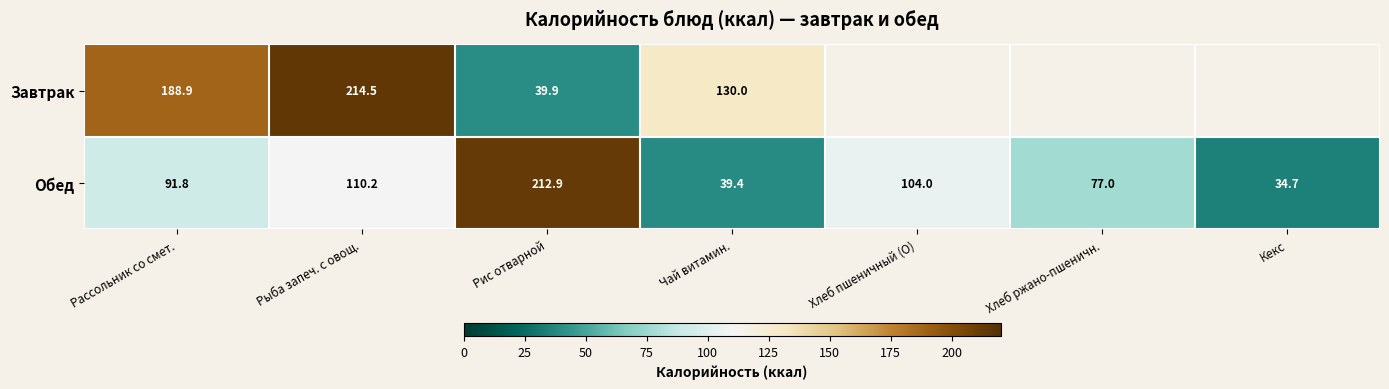

How many values in the Обед series are below 91?

3